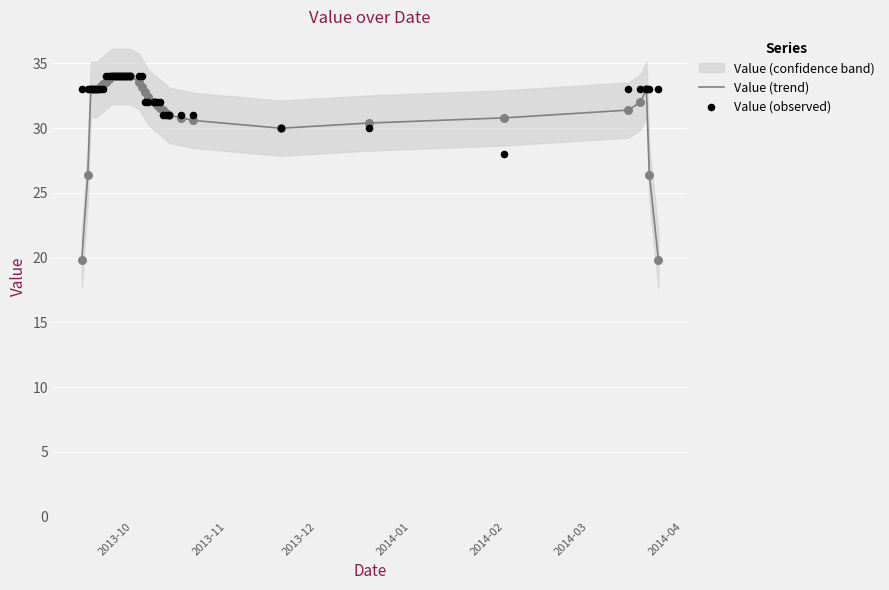

Which series contains the lowest Y value?

Value (trend)